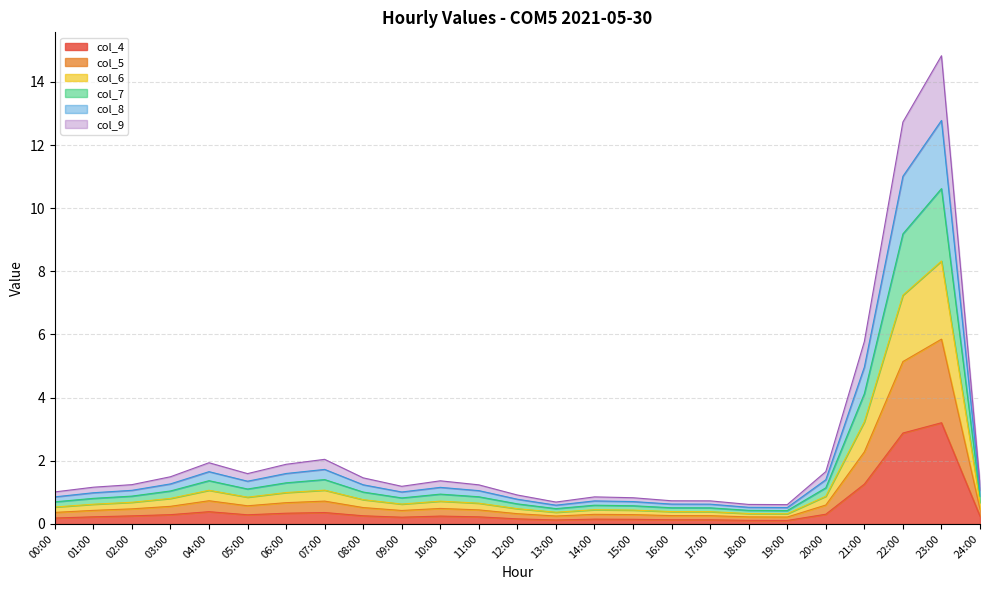

True or false: col_9 and col_6 cross at least once.

False